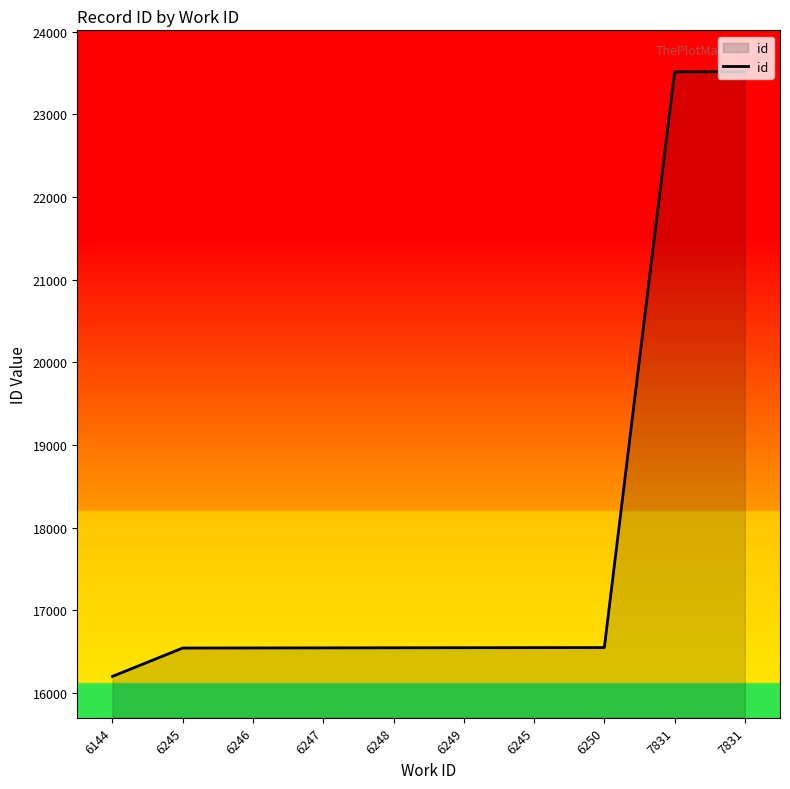

The value at 6249 is 25963. True or false?

False